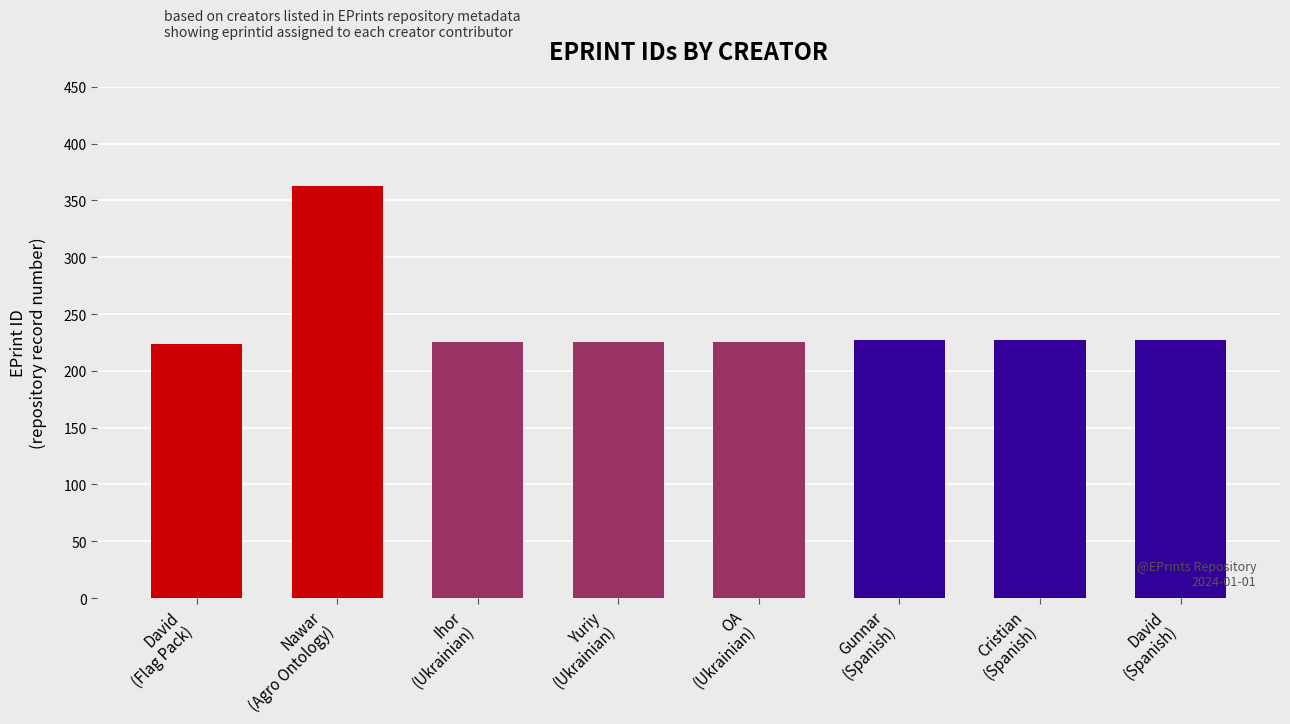

What is the maximum value shown in the chart?

363